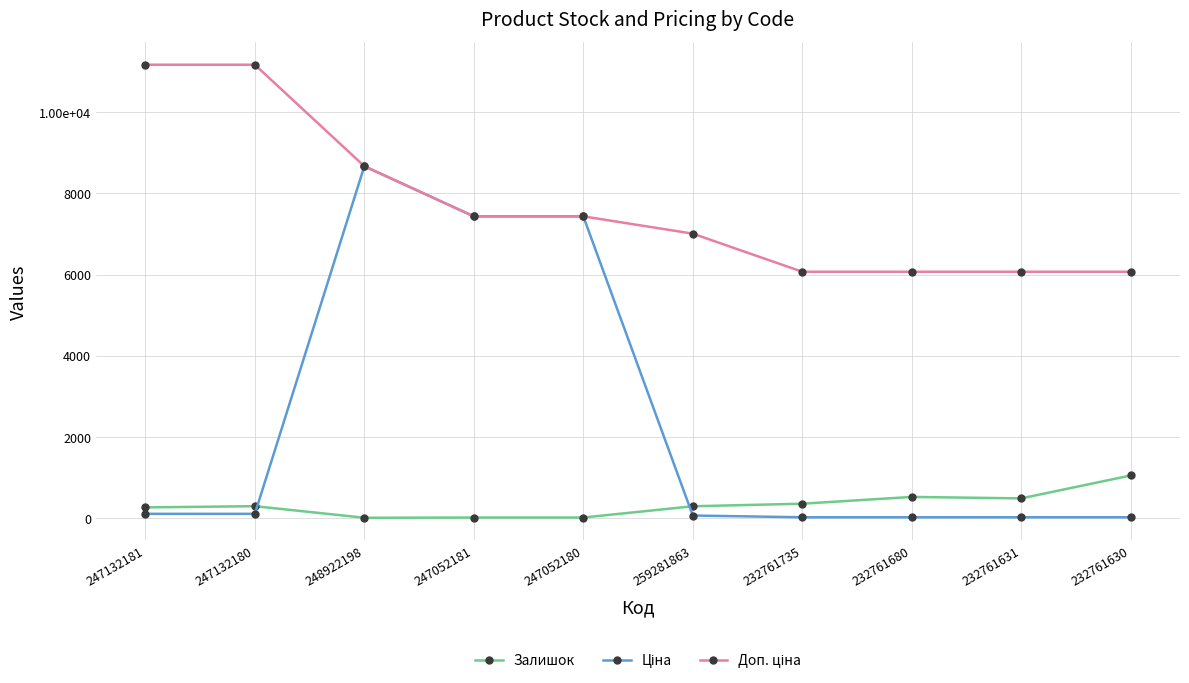

Which label corresponds to the smallest value in the chart?

248922198